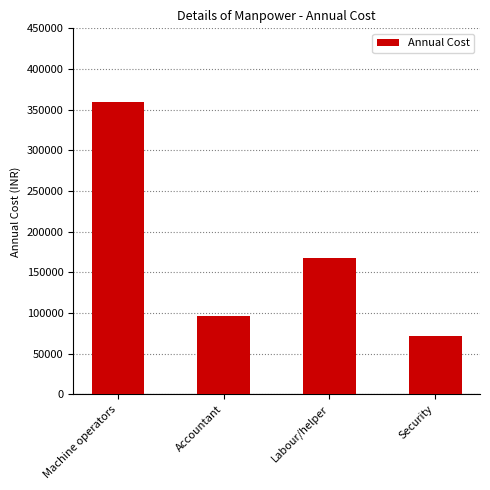

The chart shows a value of 128757 at Security. True or false?

False